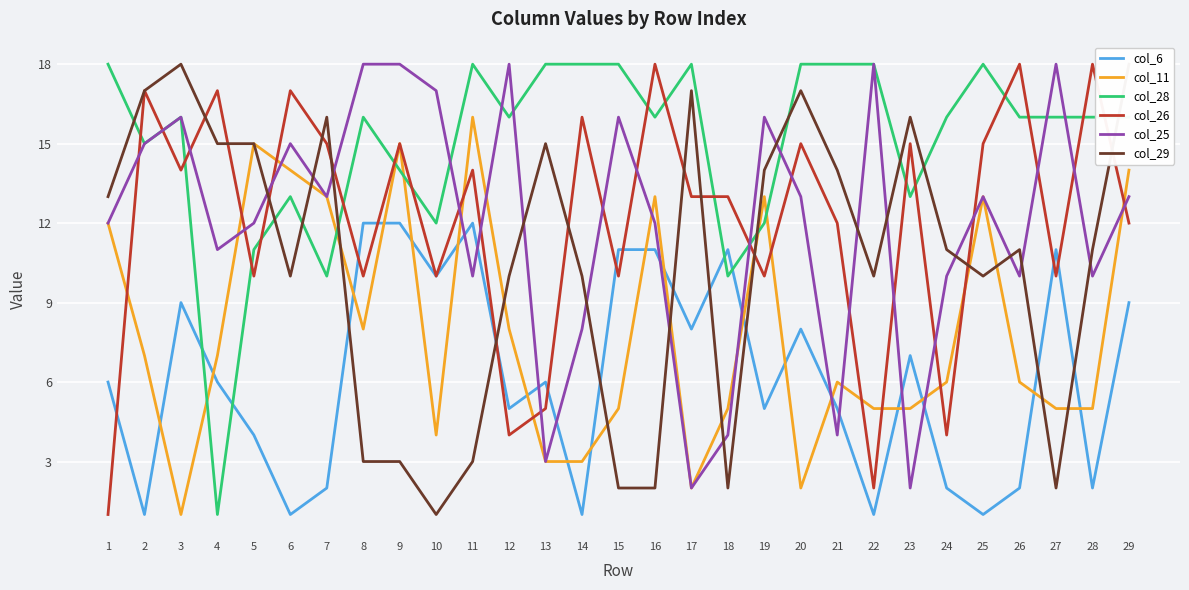

Reading right to left, list all the values displayed in this chart.

col_6: 9	2	11	2	1	2	7	1	5	8	5	11	8	11	11	1	6	5	12	10	12	12	2	1	4	6	9	1	6
col_11: 14	5	5	6	13	6	5	5	6	2	13	5	2	13	5	3	3	8	16	4	15	8	13	14	15	7	1	7	12
col_28: 16	16	16	16	18	16	13	18	18	18	12	10	18	16	18	18	18	16	18	12	14	16	10	13	11	1	16	15	18
col_26: 12	18	10	18	15	4	15	2	12	15	10	13	13	18	10	16	5	4	14	10	15	10	15	17	10	17	14	17	1
col_25: 13	10	18	10	13	10	2	18	4	13	16	4	2	12	16	8	3	18	10	17	18	18	13	15	12	11	16	15	12
col_29: 18	11	2	11	10	11	16	10	14	17	14	2	17	2	2	10	15	10	3	1	3	3	16	10	15	15	18	17	13